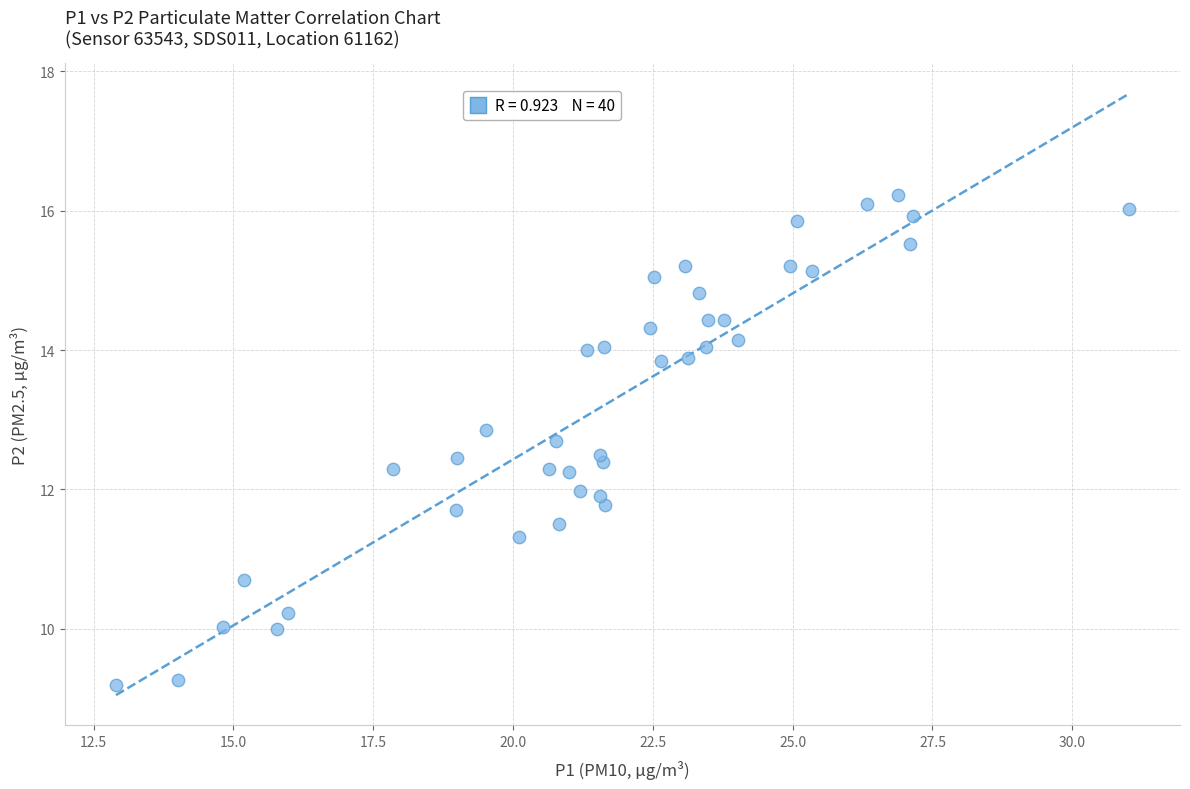

What is the range of X values (max minus min)?

18.1